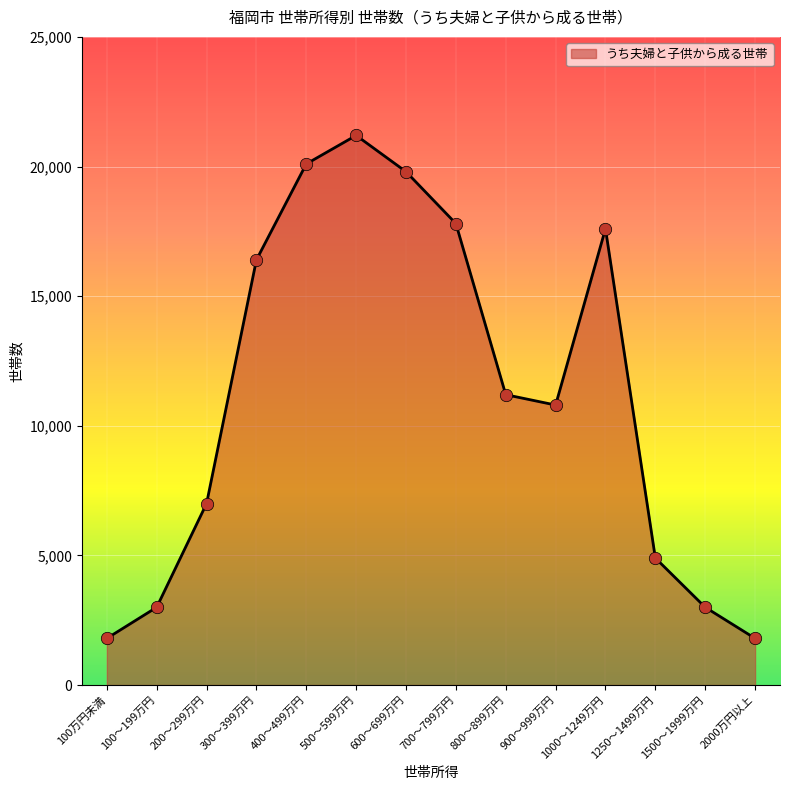

What is the ratio of the value at 100～199万円 to the value at 300～399万円?

0.2